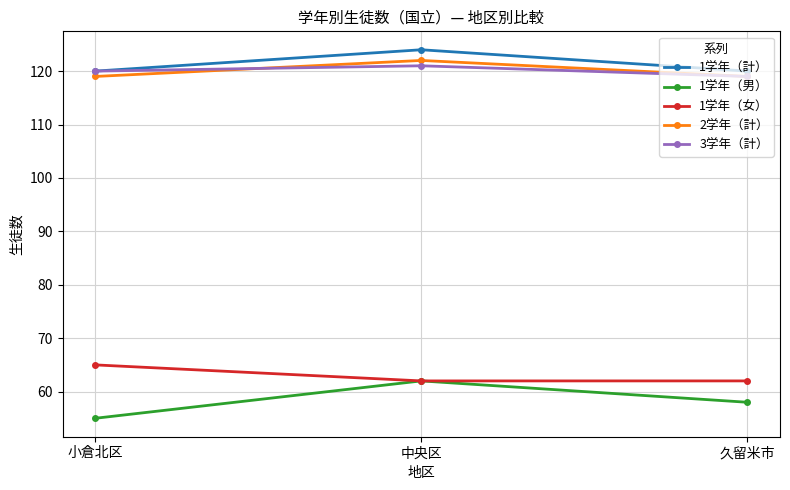

Which series has the largest range (max minus min)?

1学年（男）